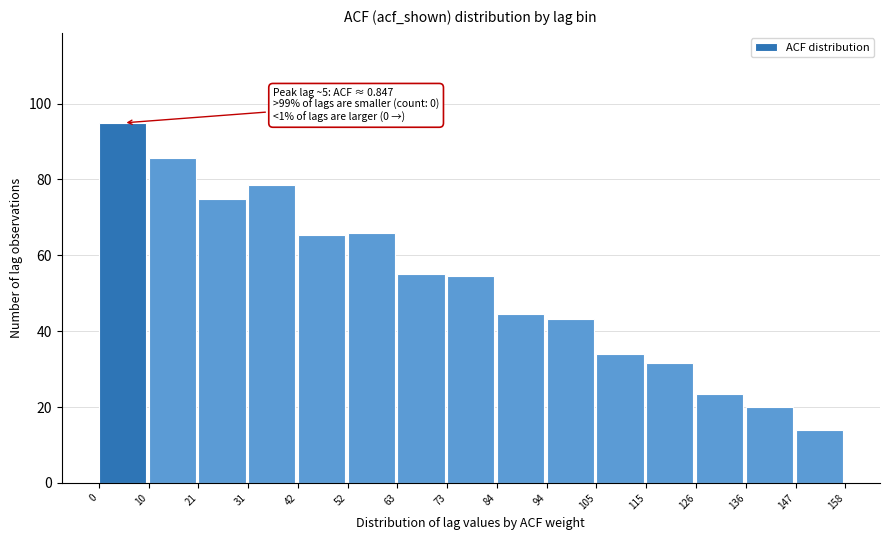

Which range on the x-axis has the tallest bar?

0 to 10